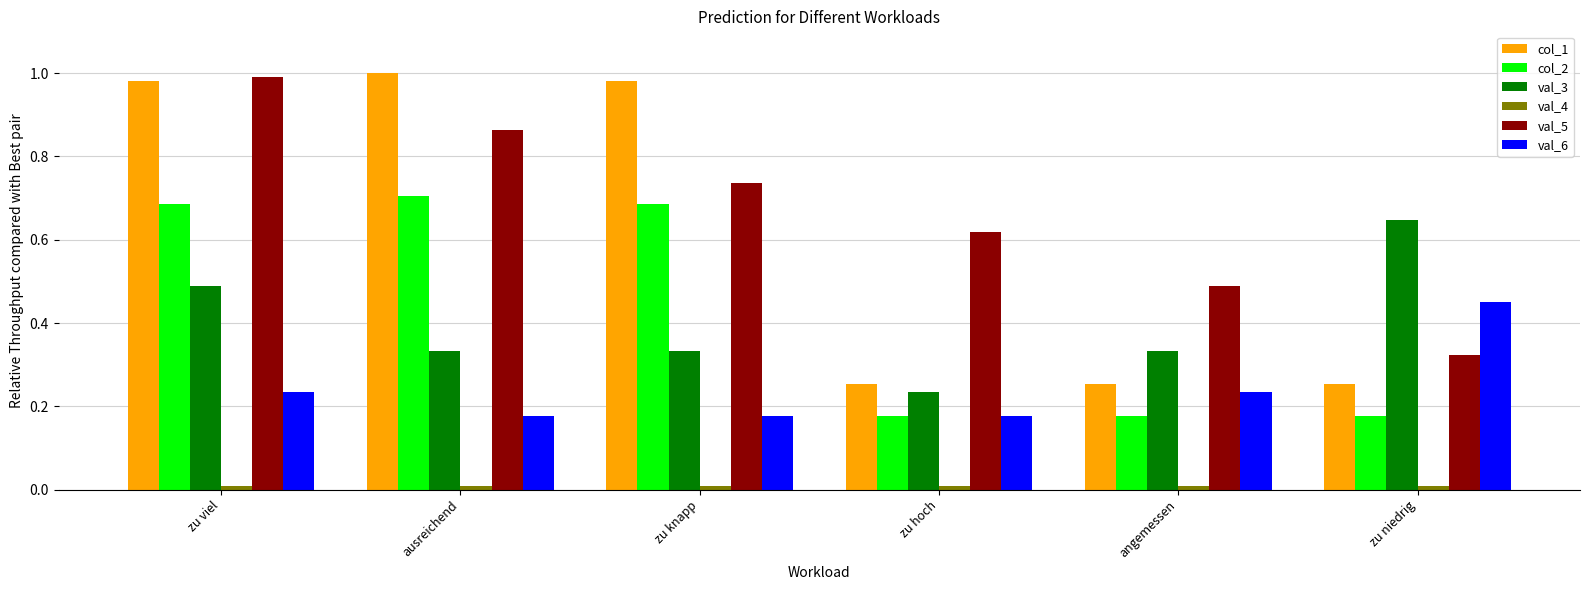

Which series has the largest range (max minus min)?

col_1